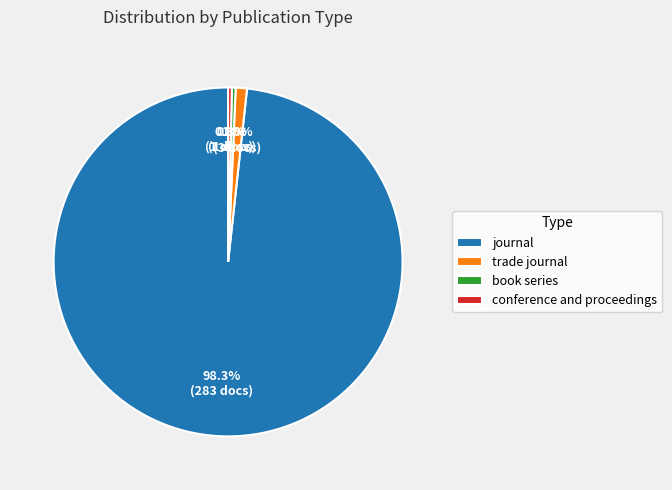

What is the largest slice in the pie chart?

journal